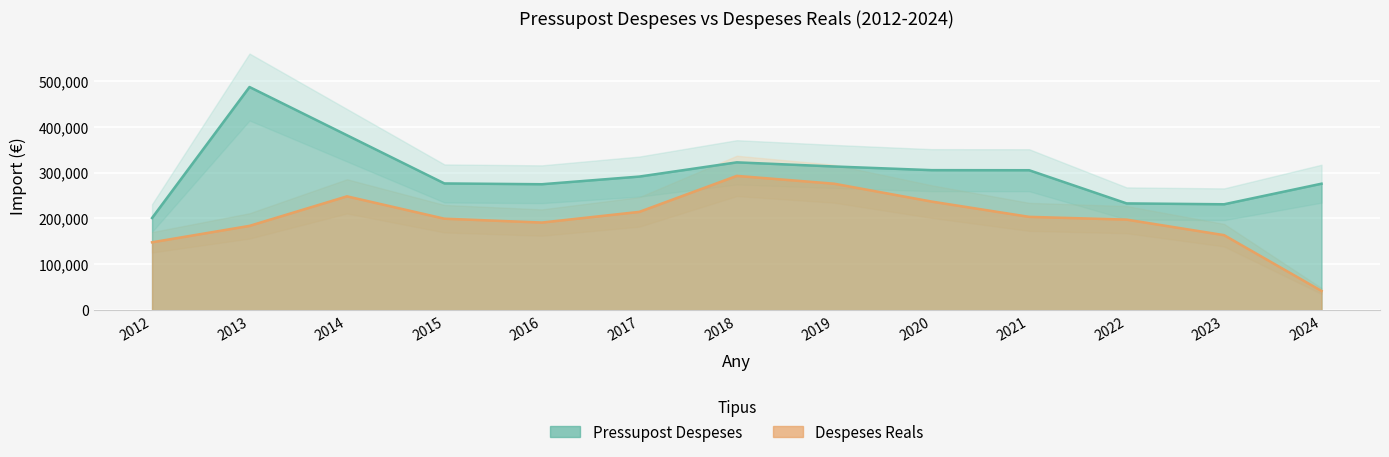

What is the sum of all Pressupost Despeses values?

3896507.0